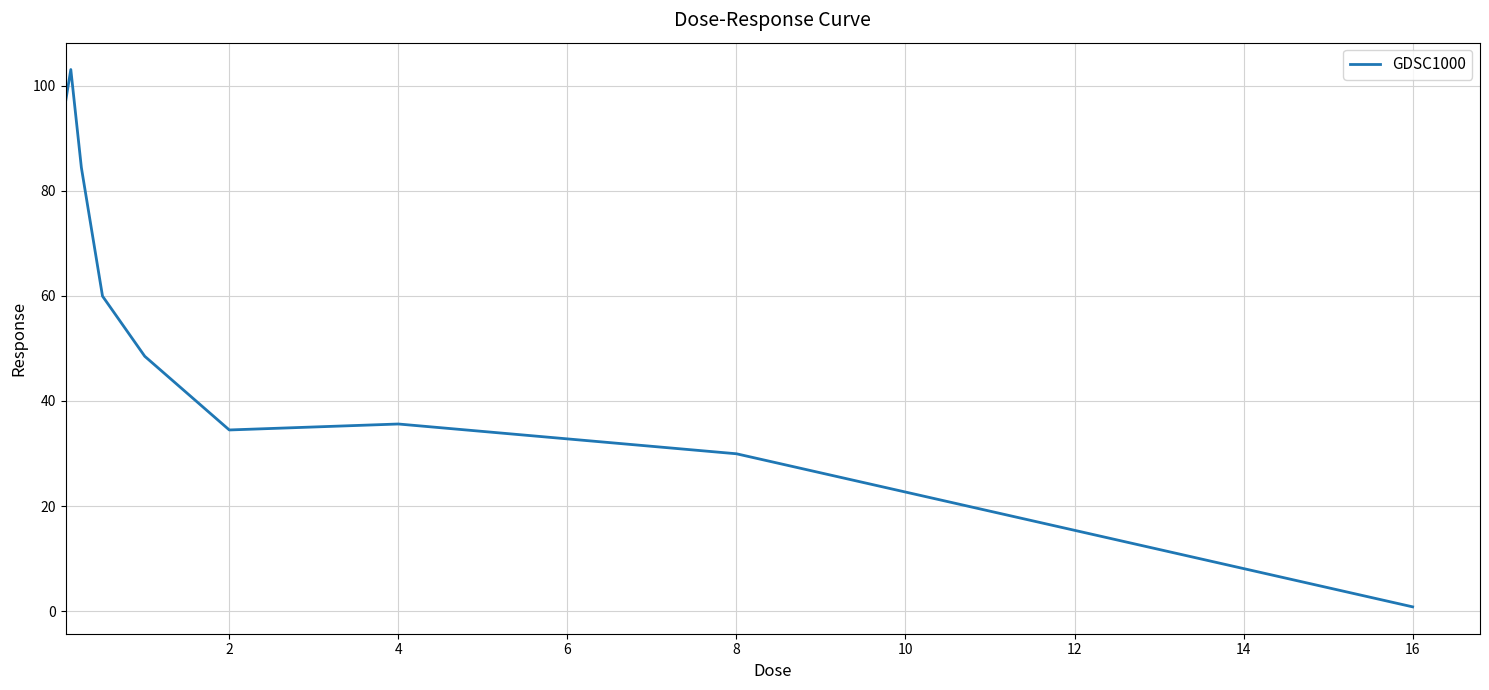

What is the difference between the maximum and minimum values?

102.3